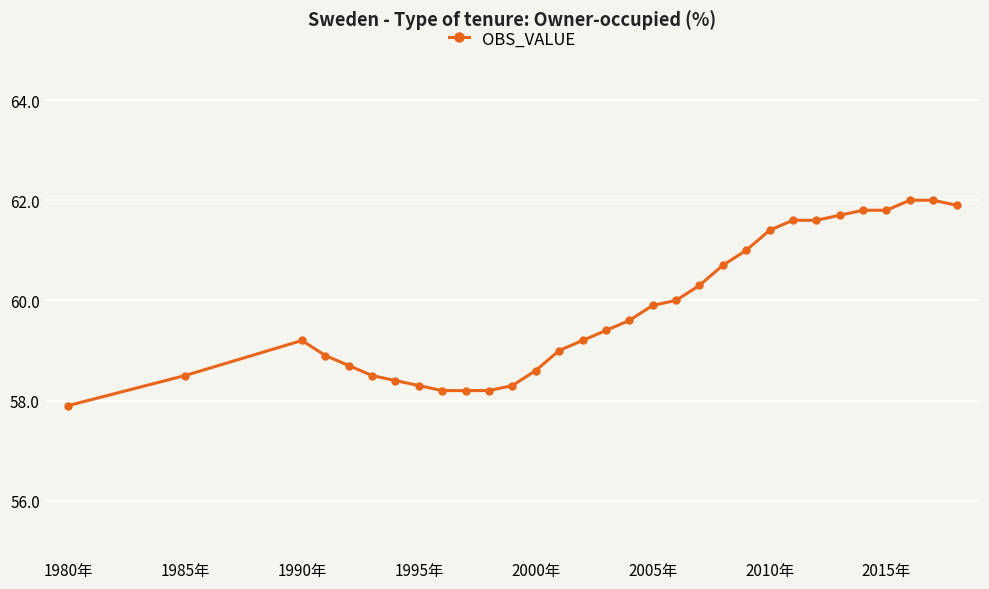

What is the value of the 5th point from the left?

58.7